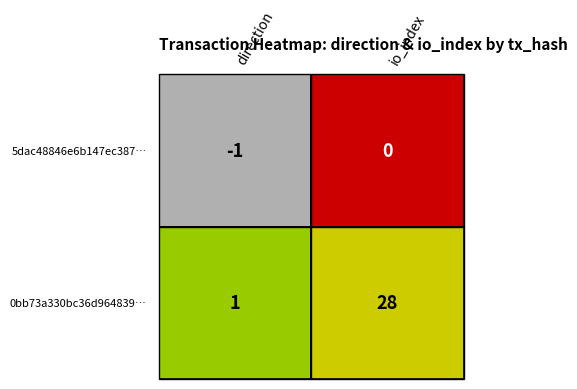

How many data points in 0bb73a330bc36d96483990cb8726c2a0d0bb95a are less than 28?

1